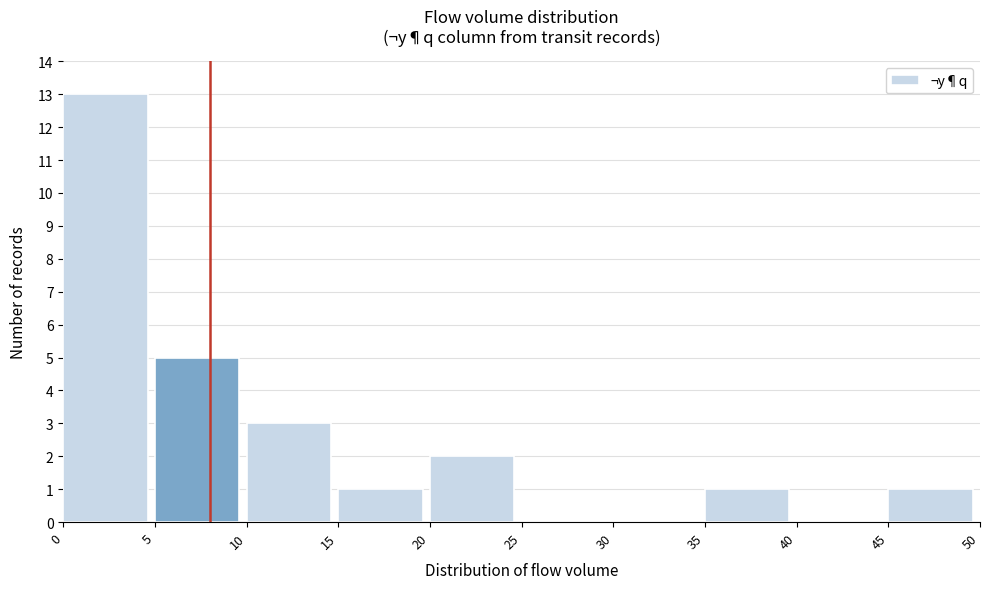

Reading left to right, list every bar in this chart as the range it spans on the x-axis followed by its height. The values are not printed on the chart, so give them approximately, as read against the axis.

0 to 5: 13
5 to 10: 5
10 to 15: 3
15 to 20: 1
20 to 25: 2
25 to 30: 0
30 to 35: 0
35 to 40: 1
40 to 45: 0
45 to 50: 1